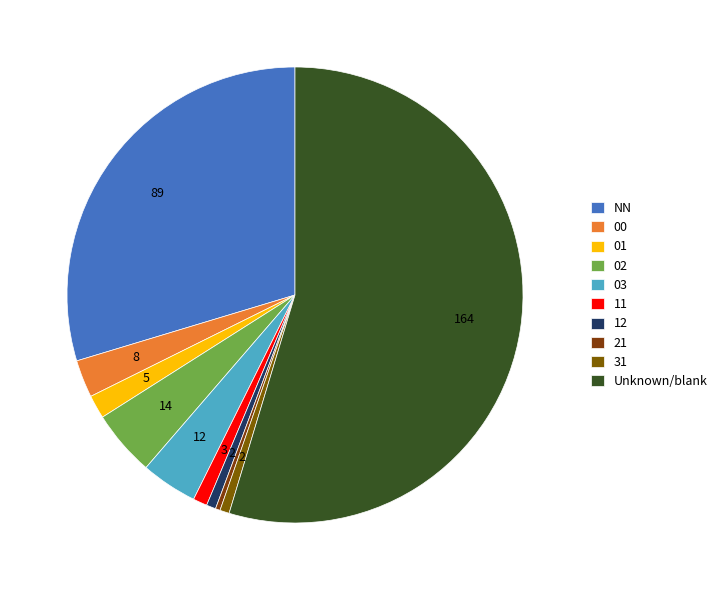

Does 03 account for over 50% of the chart?

No